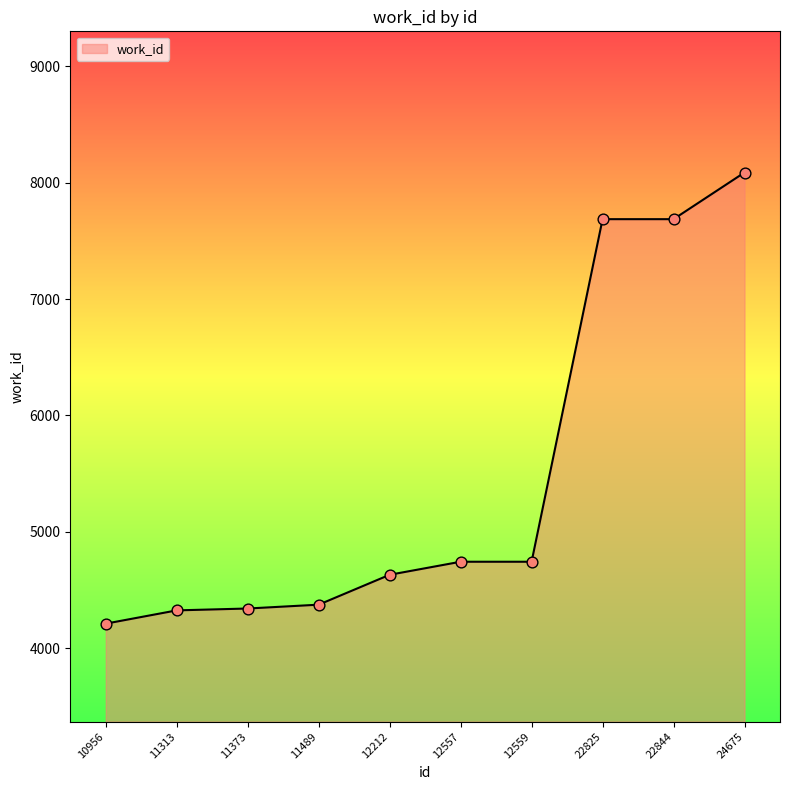

Which has a higher value, 10956 or 22825?

22825